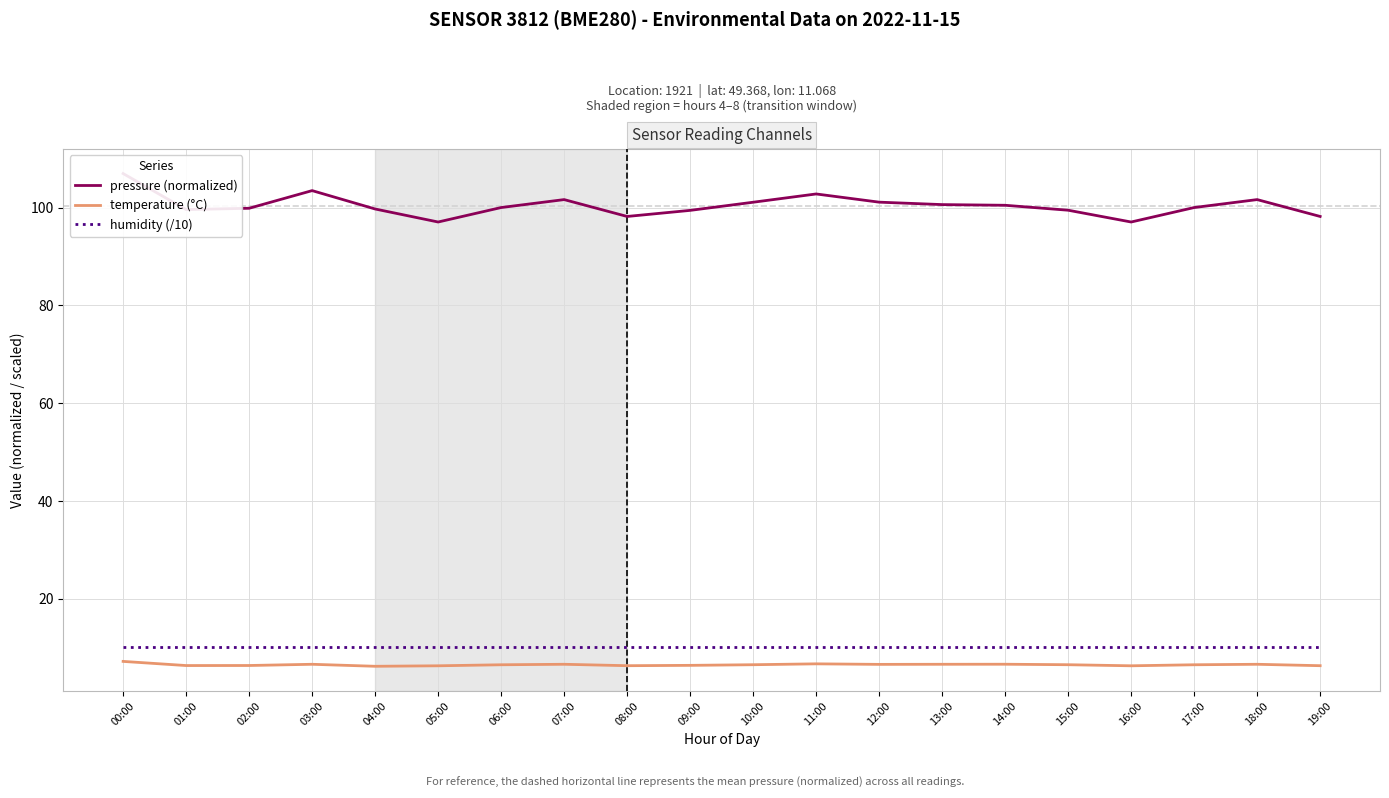

Reading left to right, extract all data points from this chart.

pressure (normalized): 107.0	99.6	99.9	103.5	99.7	97.1	100.0	101.7	98.2	99.5	101.1	102.8	101.1	100.6	100.5	99.5	97.1	100.0	101.7	98.2
temperature (°C): 7.2	6.3	6.3	6.6	6.2	6.2	6.5	6.6	6.3	6.3	6.5	6.7	6.5	6.6	6.6	6.5	6.2	6.5	6.6	6.3
humidity (/10): 10.0	10.0	10.0	10.0	10.0	10.0	10.0	10.0	10.0	10.0	10.0	10.0	10.0	10.0	10.0	10.0	10.0	10.0	10.0	10.0